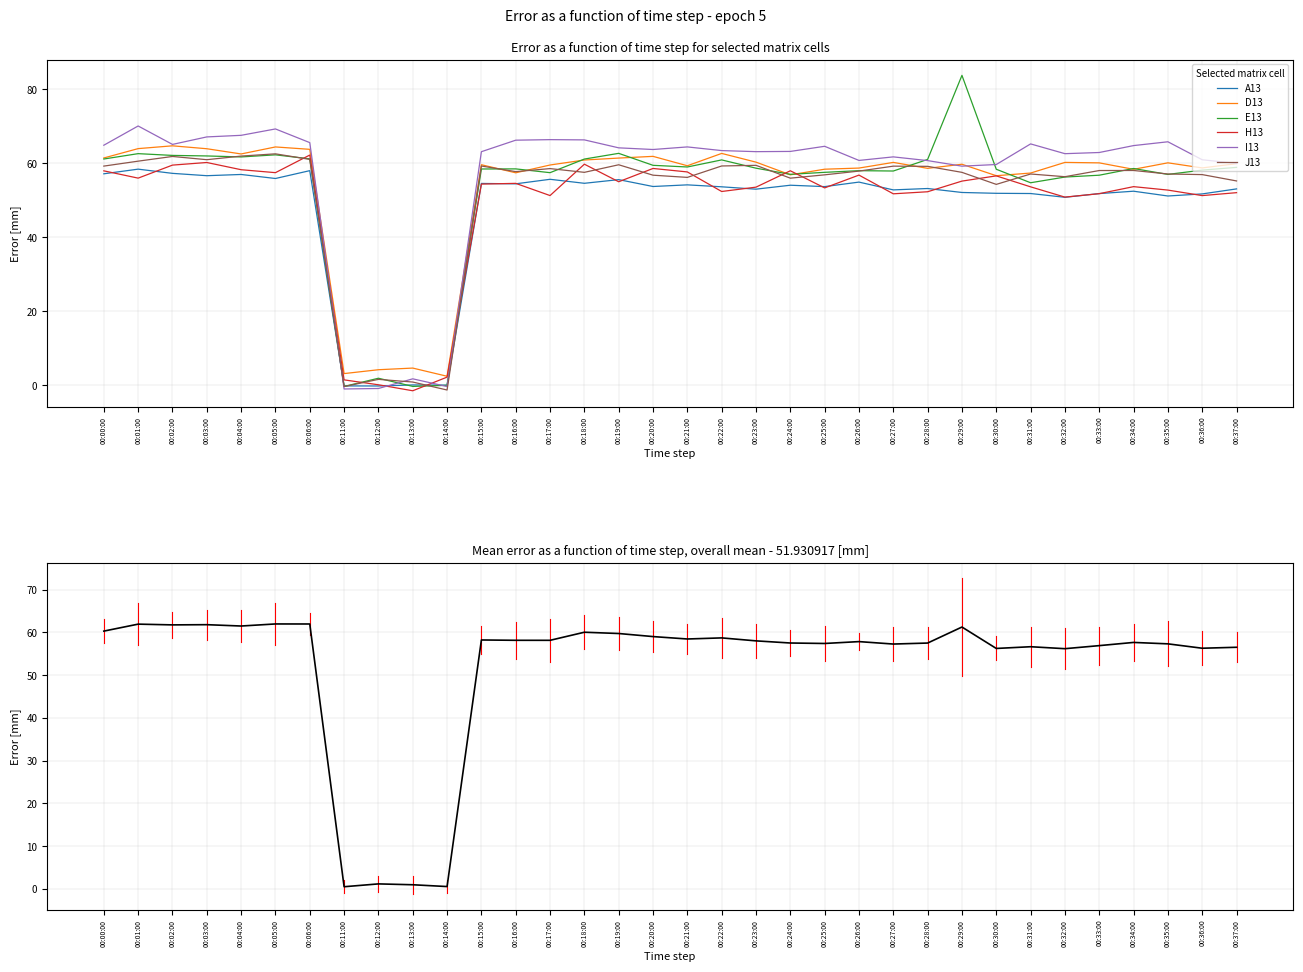

What is the sum of all H13 values?

1661.4